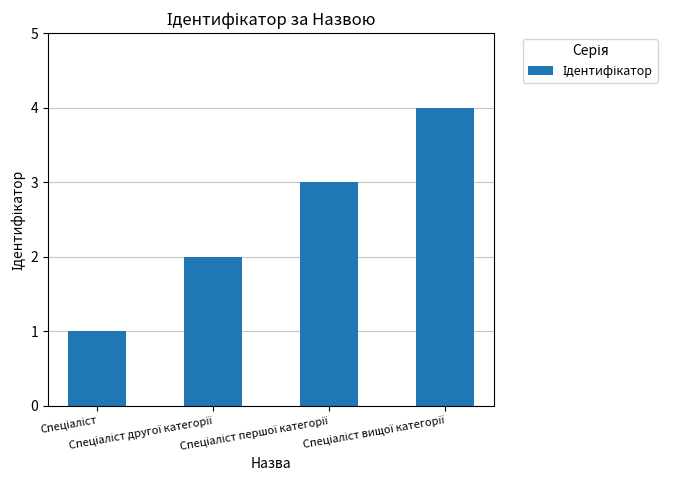

Count the number of categories in the chart.

4